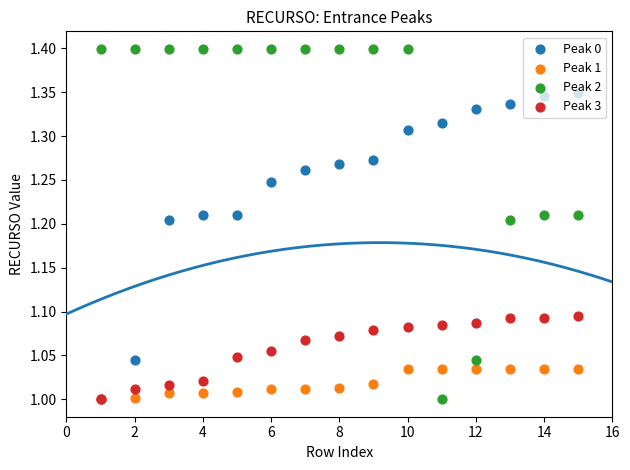

Which series contains the lowest Y value?

Peak 0